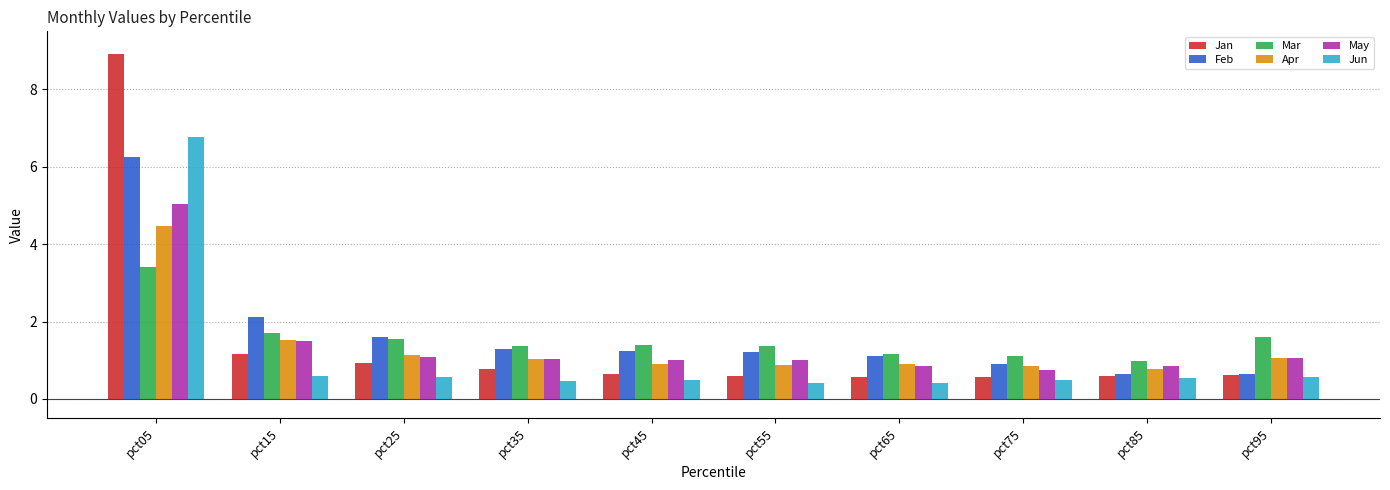

Is it true that Apr equals 1.0 at pct95?

True